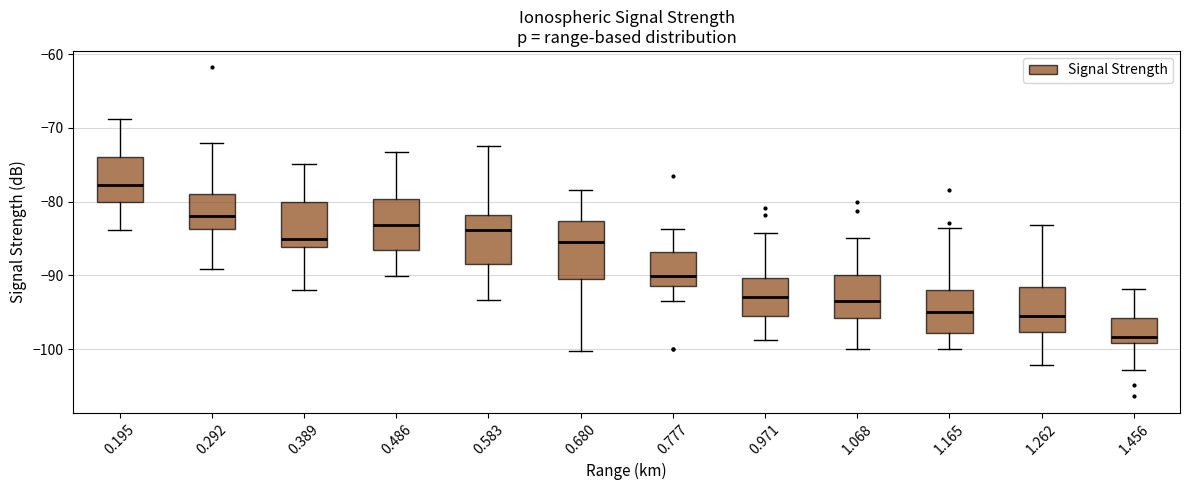

Which box's median line is the highest?

0.195